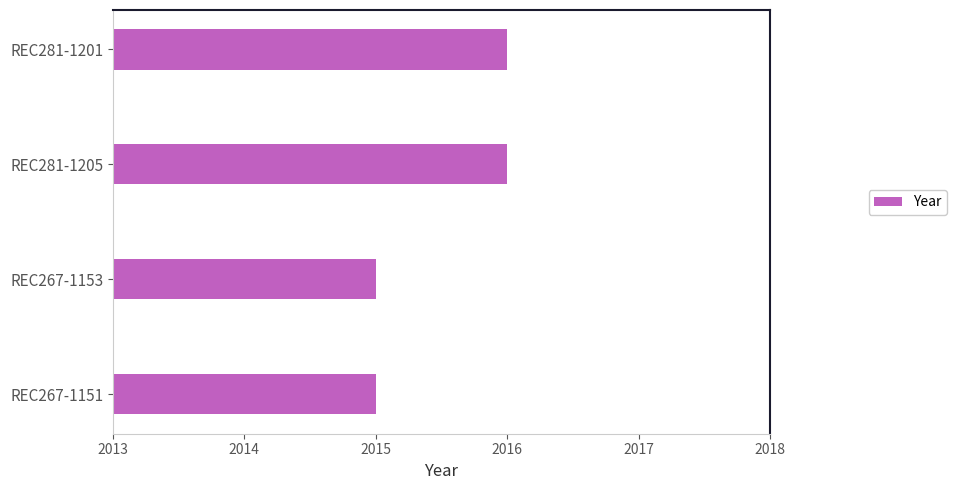

What is the greatest value displayed?

2016